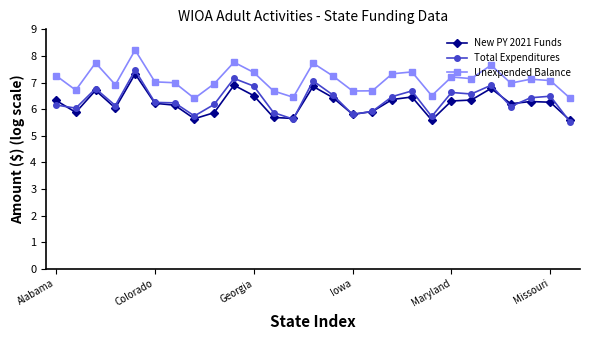

What is the difference between the maximum and minimum values in the Unexpended Balance series?

1.8